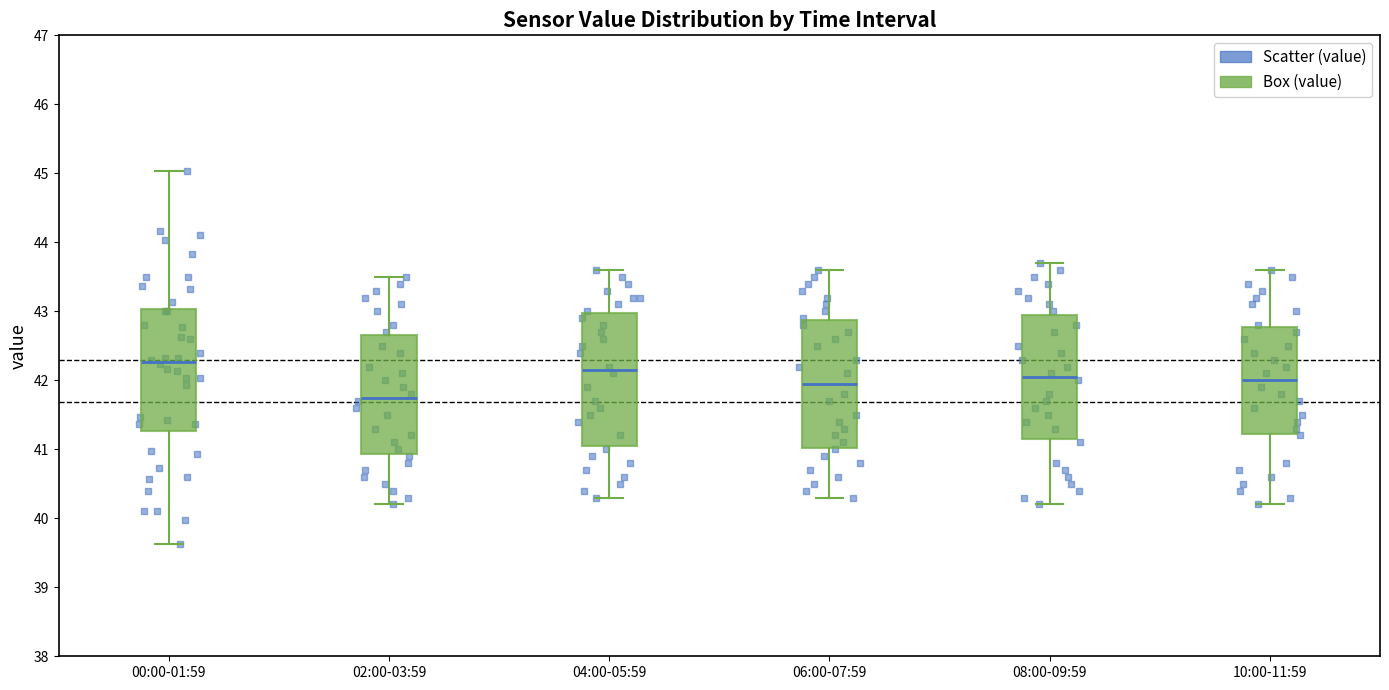

Reading left to right, read every box against the y-axis: the position of its median line, the range the box covers, and the ends of its whiskers. The values are not printed on the chart, so give them approximately, as read against the axis.

00:00-01:59: median 42.3, box 41.3 to 43.0, whiskers 39.6 to 45.0
02:00-03:59: median 41.8, box 40.9 to 42.7, whiskers 40.2 to 43.5
04:00-05:59: median 42.2, box 41.1 to 43.0, whiskers 40.3 to 43.6
06:00-07:59: median 42.0, box 41.0 to 42.9, whiskers 40.3 to 43.6
08:00-09:59: median 42.1, box 41.2 to 43.0, whiskers 40.2 to 43.7
10:00-11:59: median 42.0, box 41.2 to 42.8, whiskers 40.2 to 43.6